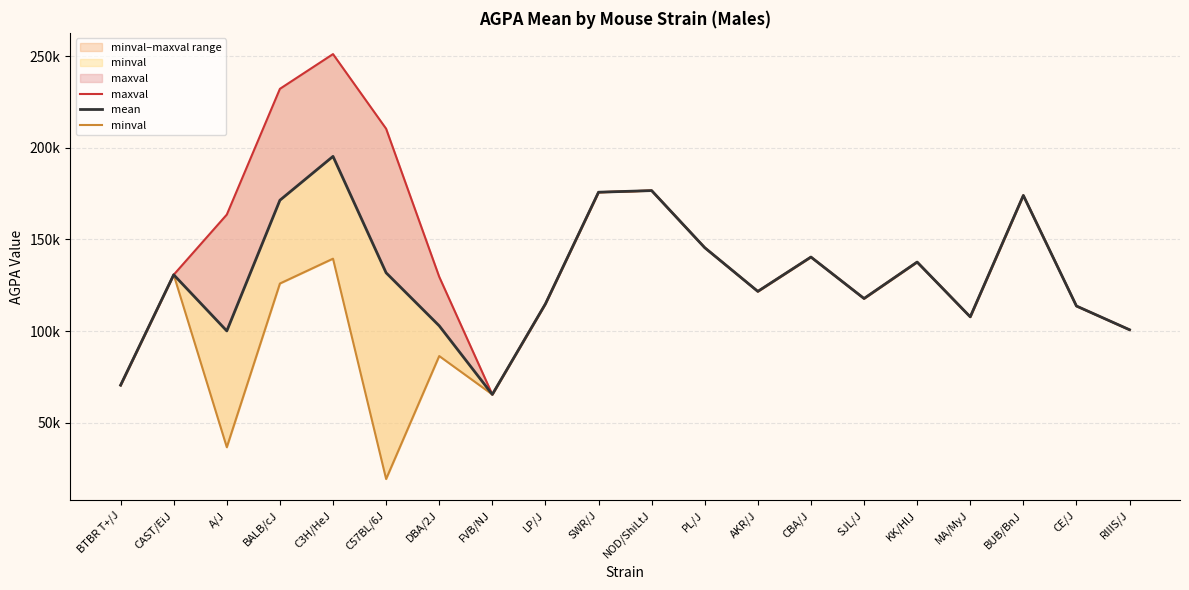

What is the sum of all minval values?

2300330